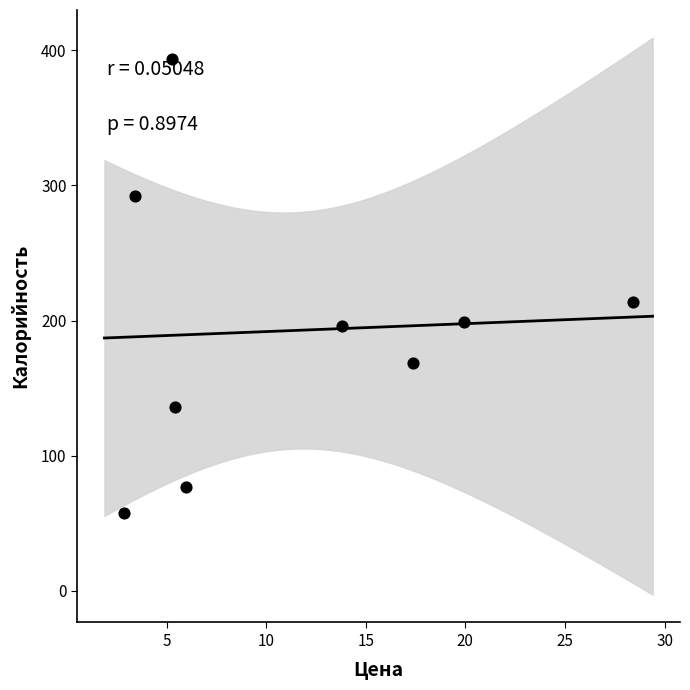

What Y value in the scatter plot is closest to 225?

214.0